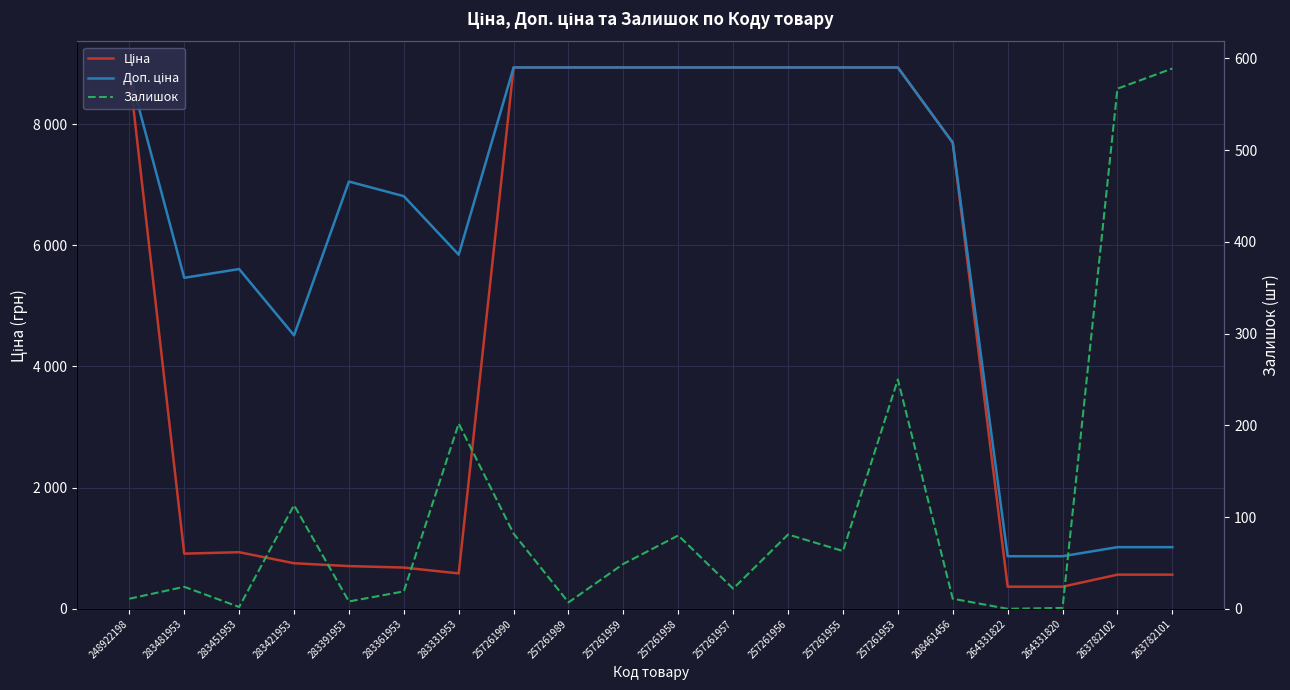

What is the value of the Залишок point at the 9th from the left?

7.0